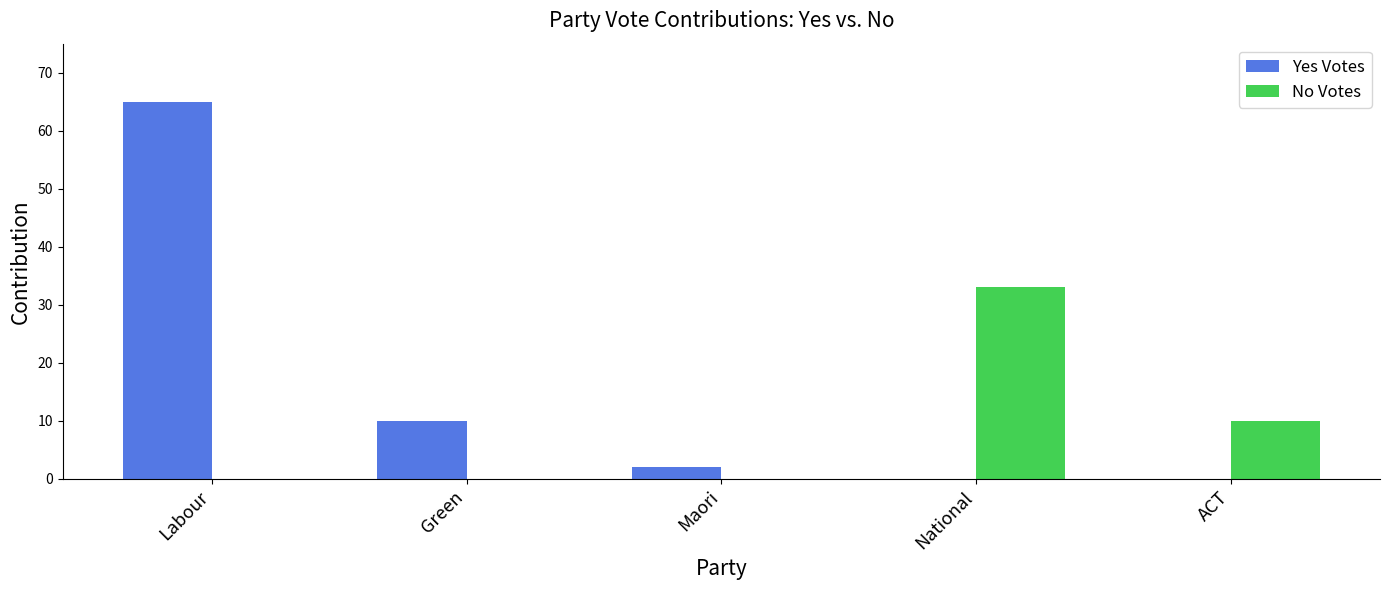

Which series has the largest total across all categories?

Yes Votes